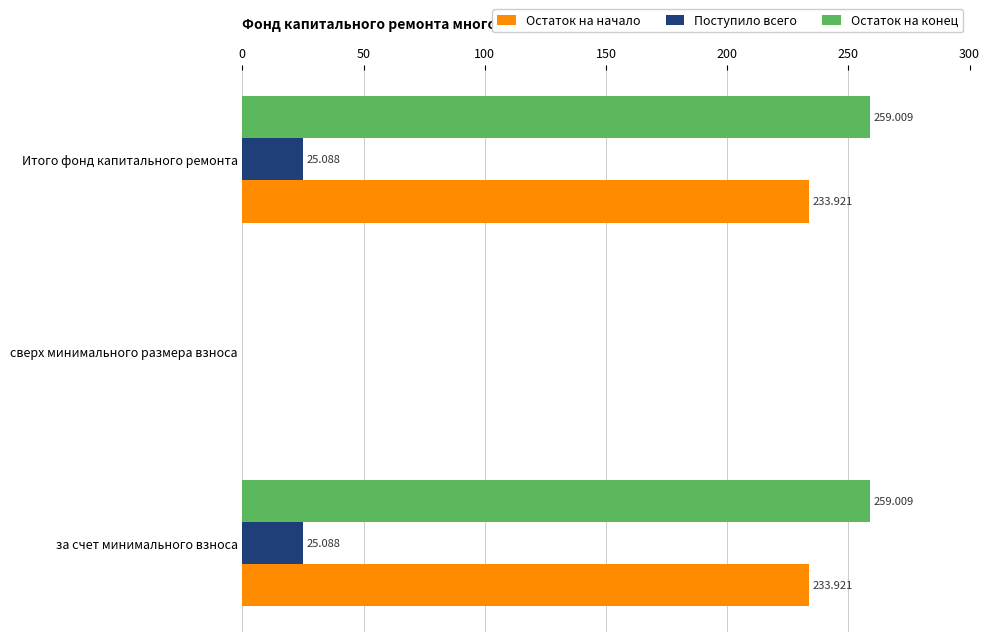

Which series has the largest total across all categories?

Остаток на конец